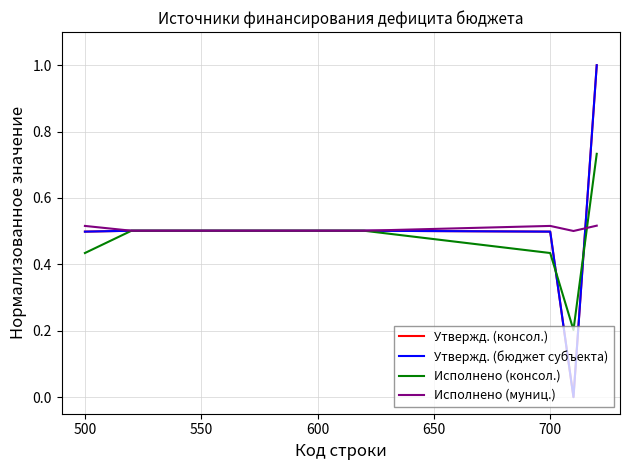

How many intersections are there between Исполнено (муниц.) and Утвержд. (консол.)?

1